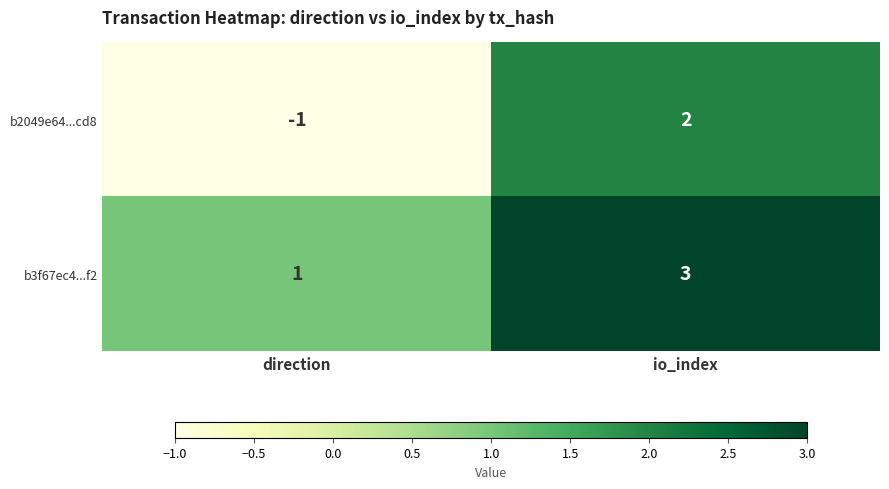

Reading left to right, what are all the values shown in this chart?

b2049e64...cd8: direction=-1	io_index=2
b3f67ec4...f2: direction=1	io_index=3